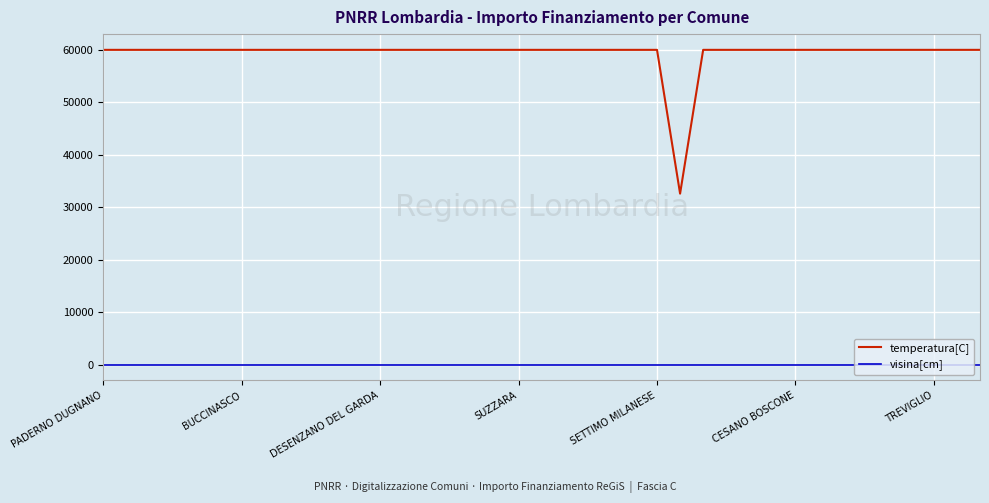

At how many categories does at least one series exceed 42954?

38